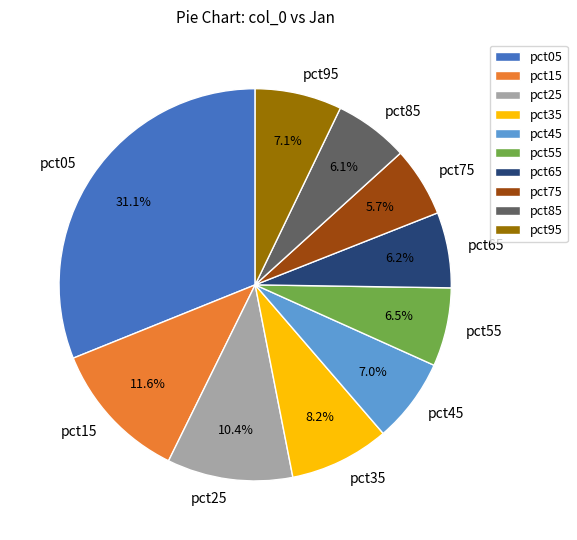

Which has a higher value, pct15 or pct45?

pct15